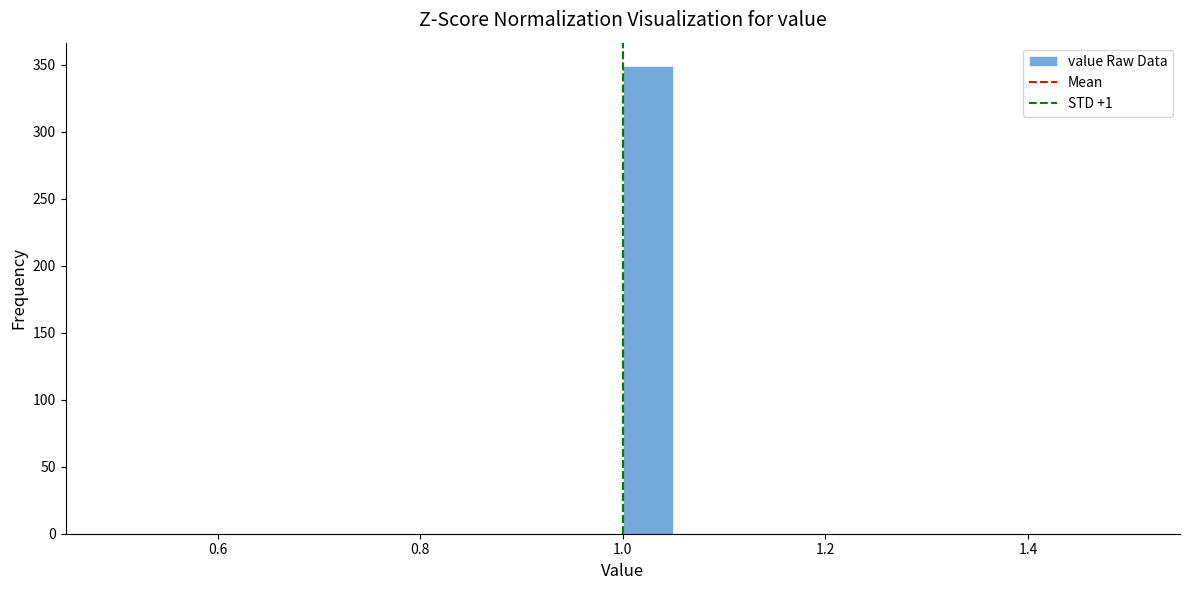

Read against the x-axis, roughly where is the centre of the tallest bar?

1.02